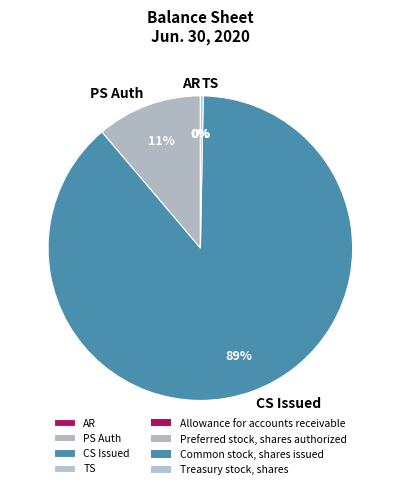

True or false: TS accounts for 0% of the total.

True